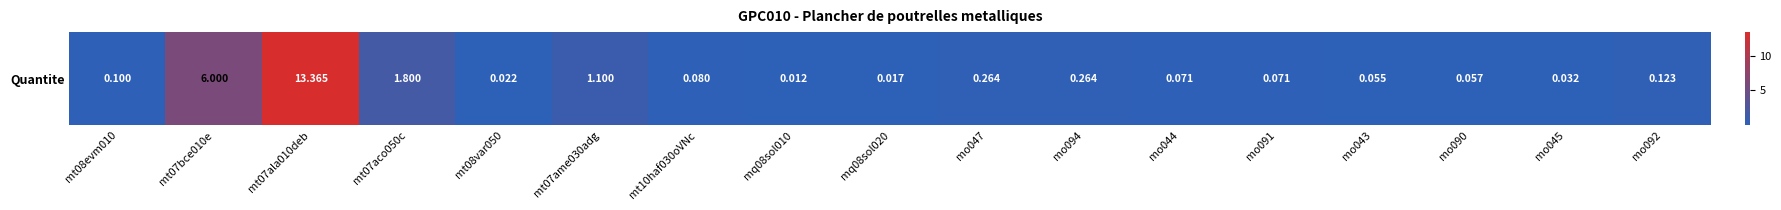

Is it true that the value at mt07aco050c is 0.5?

False